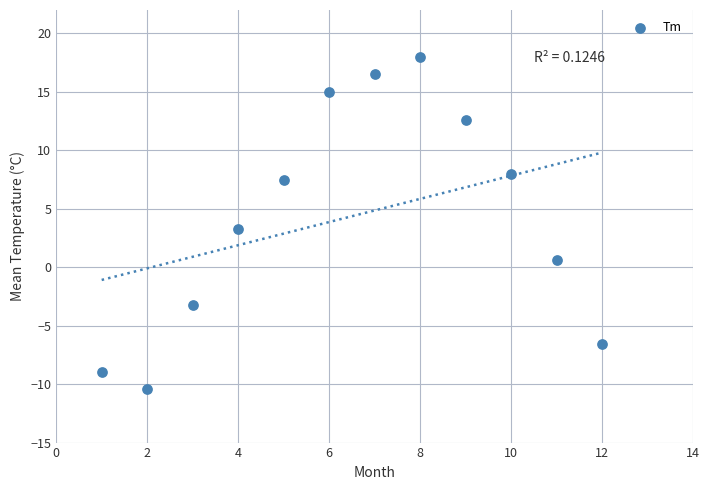

What is the range of X values (max minus min)?

11.0